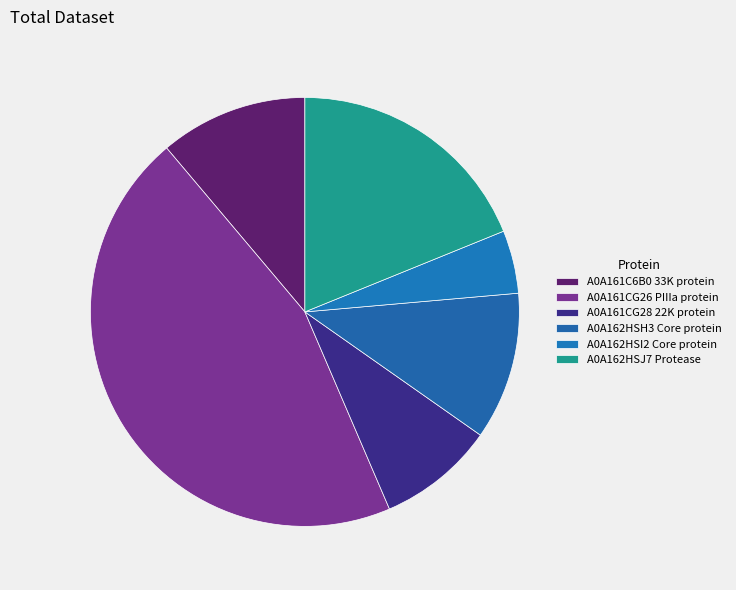

Rank the categories by value from highest to lowest.

A0A161CG26 PIIIa protein, A0A162HSJ7 Protease, A0A161C6B0 33K protein, A0A162HSH3 Core protein, A0A161CG28 22K protein, A0A162HSI2 Core protein